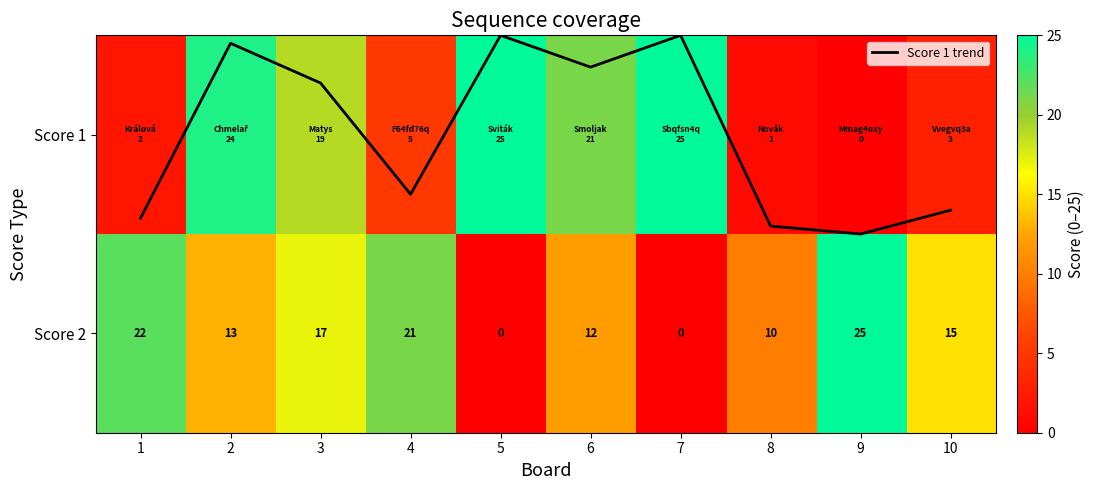

What is the difference between the second highest and second lowest values in the Score 2 series?

22.0